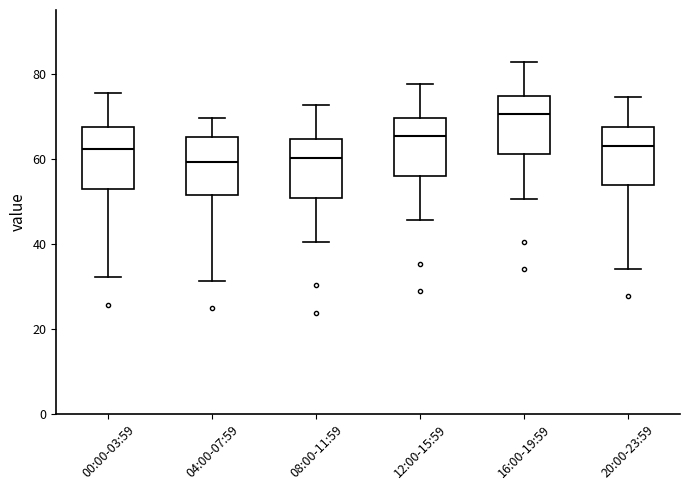

Reading left to right, read every box against the y-axis: the position of its median line, the range the box covers, and the ends of its whiskers. The values are not printed on the chart, so give them approximately, as read against the axis.

00:00-03:59: median 62, box 52 to 68, whiskers 32 to 76
04:00-07:59: median 60, box 52 to 66, whiskers 32 to 70
08:00-11:59: median 60, box 50 to 64, whiskers 40 to 72
12:00-15:59: median 66, box 56 to 70, whiskers 46 to 78
16:00-19:59: median 70, box 62 to 74, whiskers 50 to 82
20:00-23:59: median 62, box 54 to 68, whiskers 34 to 74